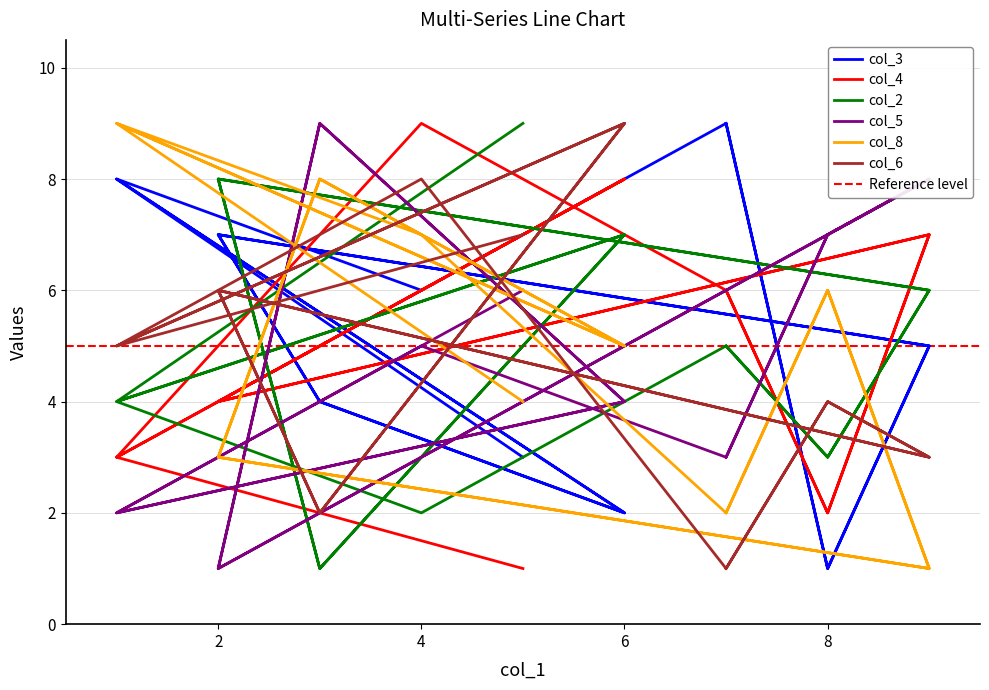

Which has a higher value, 9 or 1?

1